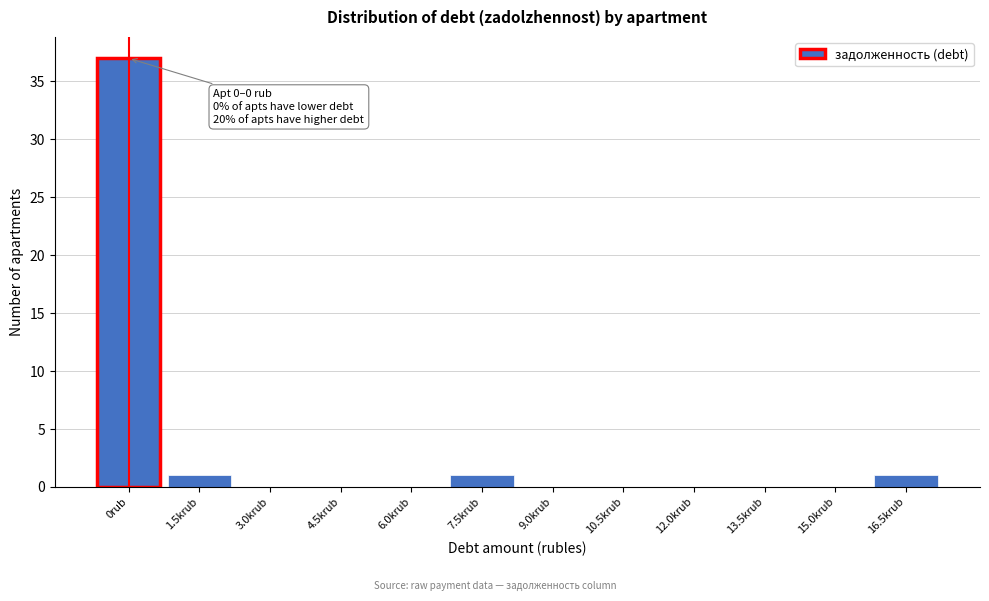

Reading left to right, transcribe all the data shown in this chart.

0rub=37	1.5krub=1	3.0krub=0	4.5krub=0	6.0krub=0	7.5krub=1	9.0krub=0	10.5krub=0	12.0krub=0	13.5krub=0	15.0krub=0	16.5krub=1